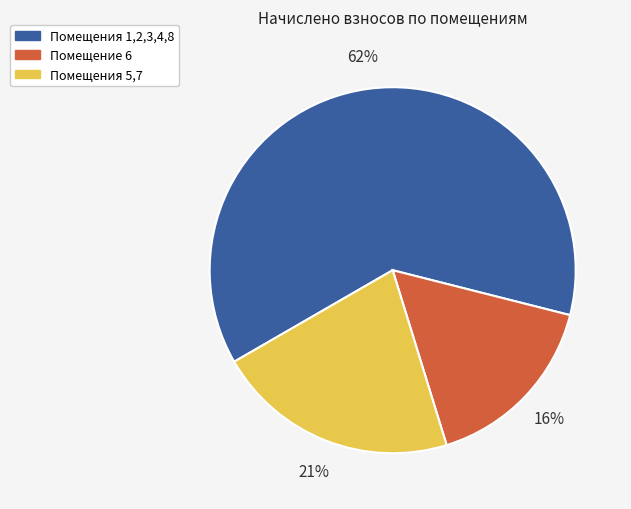

To the nearest percent, what is the difference between the largest and smallest slice percentages?

46%